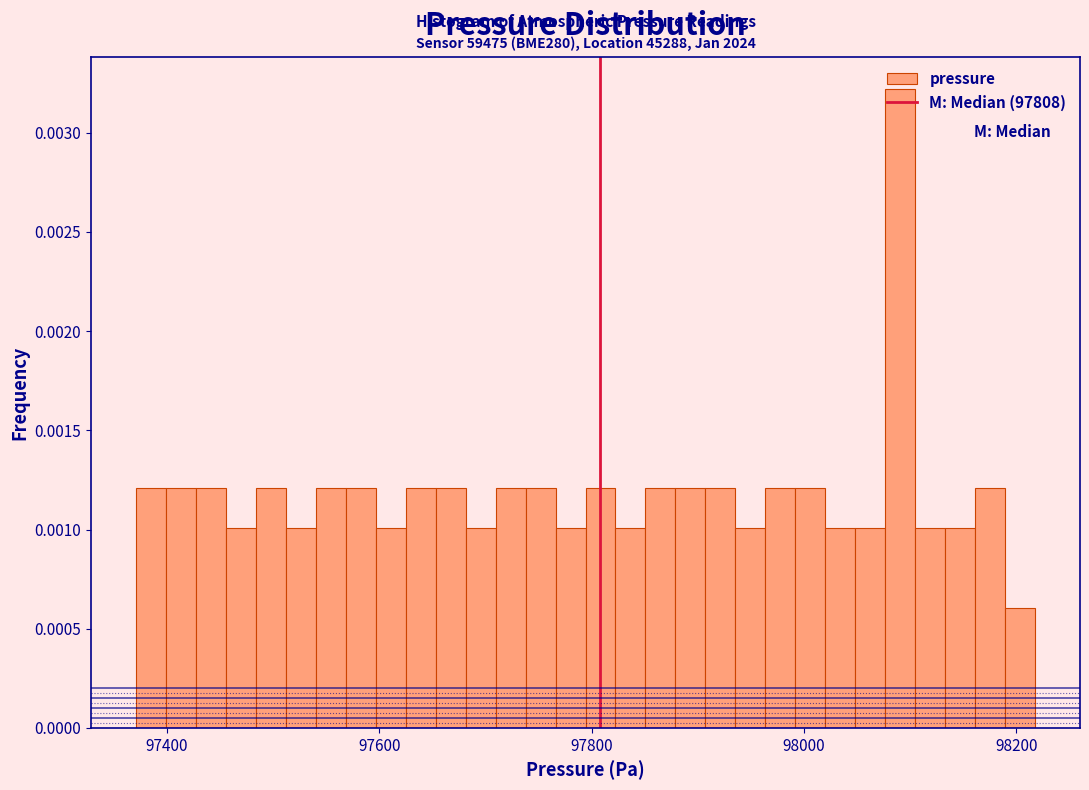

Around what value on the x-axis is the tallest bar? Give the approximate position of its centre, as read against the axis.

98100